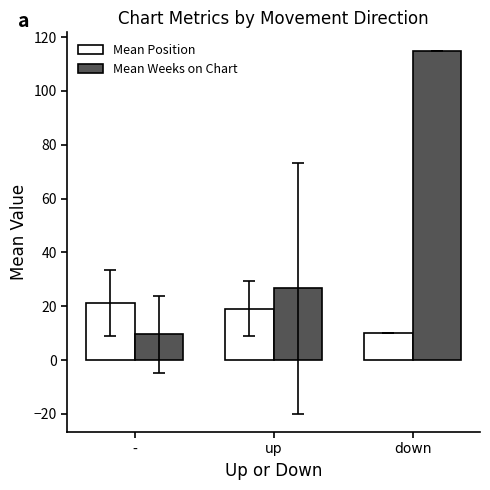

At -, list the series in order from largest to smallest.

Mean Position, Mean Weeks on Chart